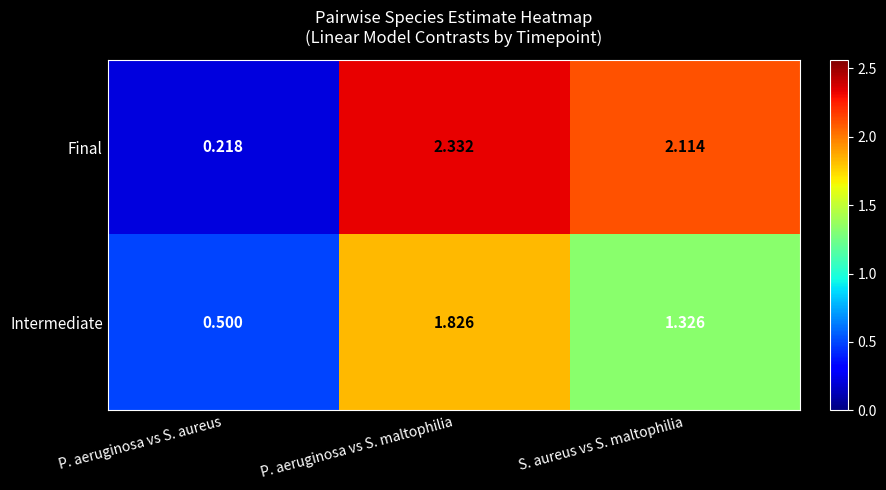

Which series has the widest spread of values?

Final